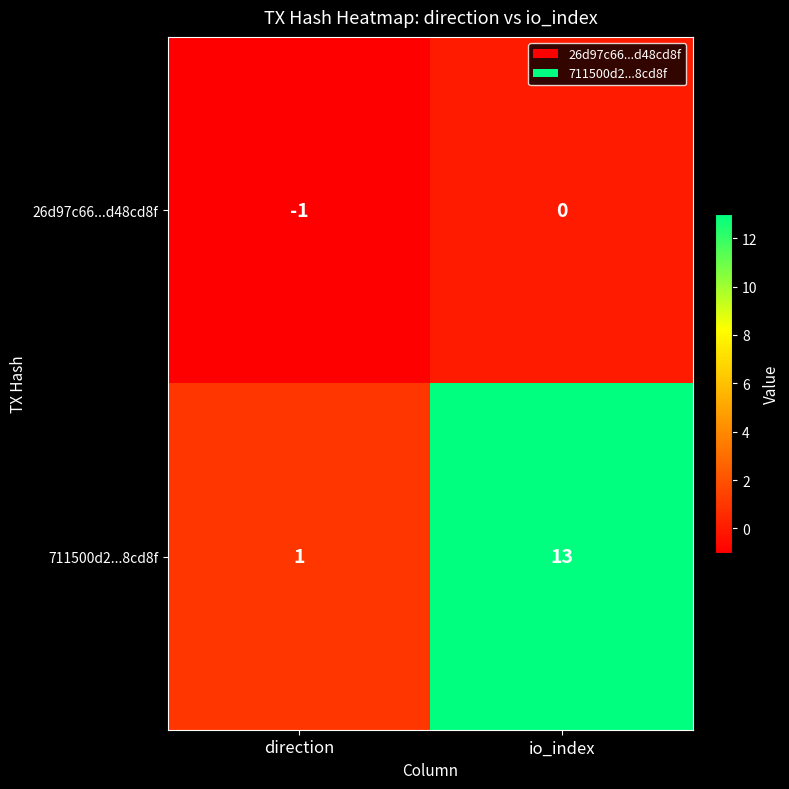

What is the maximum value for 711500d2...8cd8f?

13